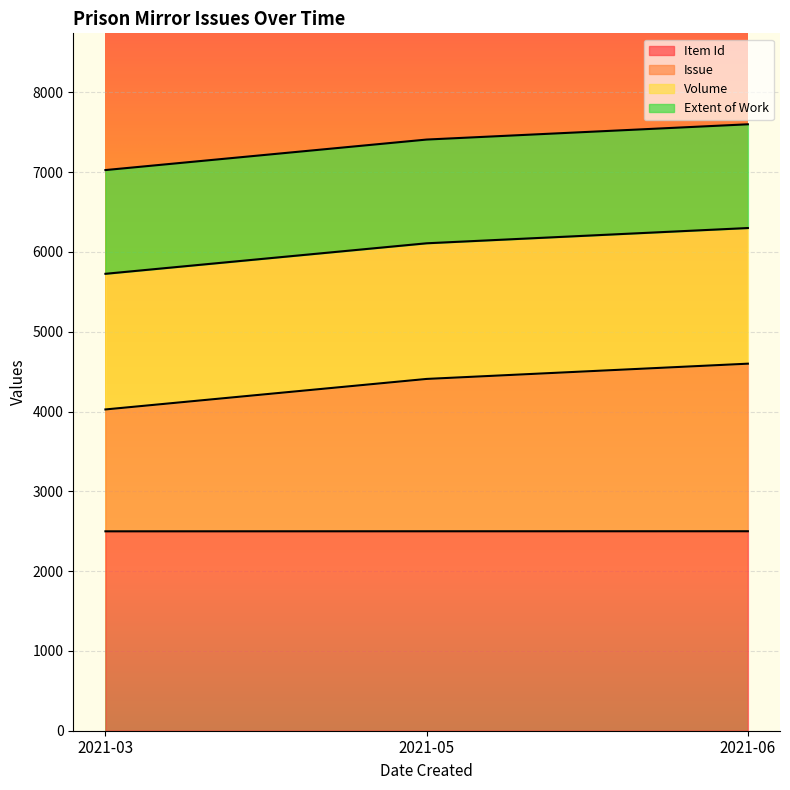

The value of Item Id at 2021-06 is 2500.0. True or false?

True